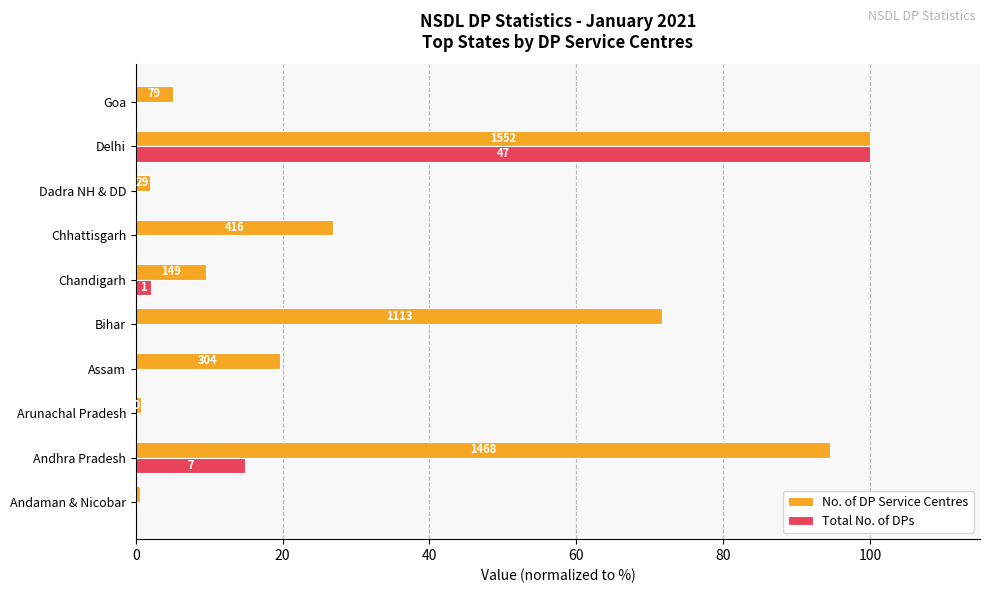

Which series has the largest total across all categories?

No. of DP Service Centres